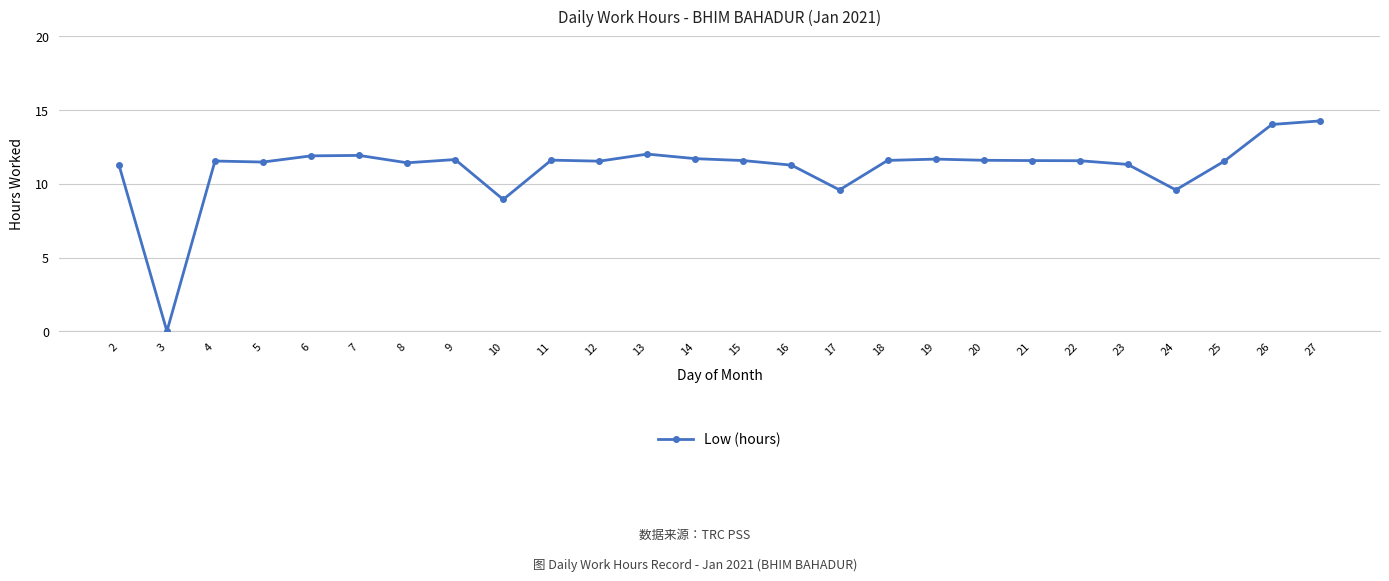

What is the value of the 15th point from the left?

11.3